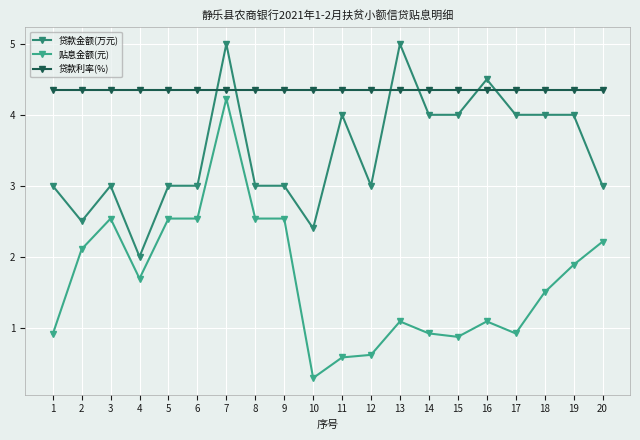

At which category does 贷款金额(万元) reach its first local valley?

2